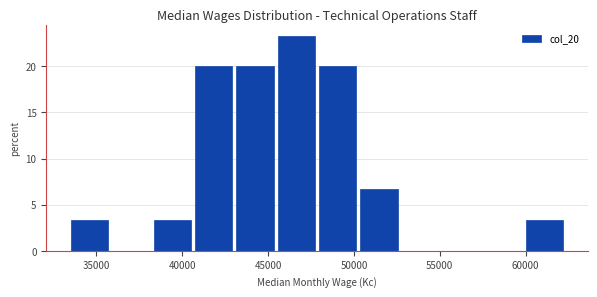

How tall is the bar that spans 38000 to 40500 on the x-axis? Neither the bar edges nor the heights are printed on the chart, so give them approximately, as read against the axes.

3.5